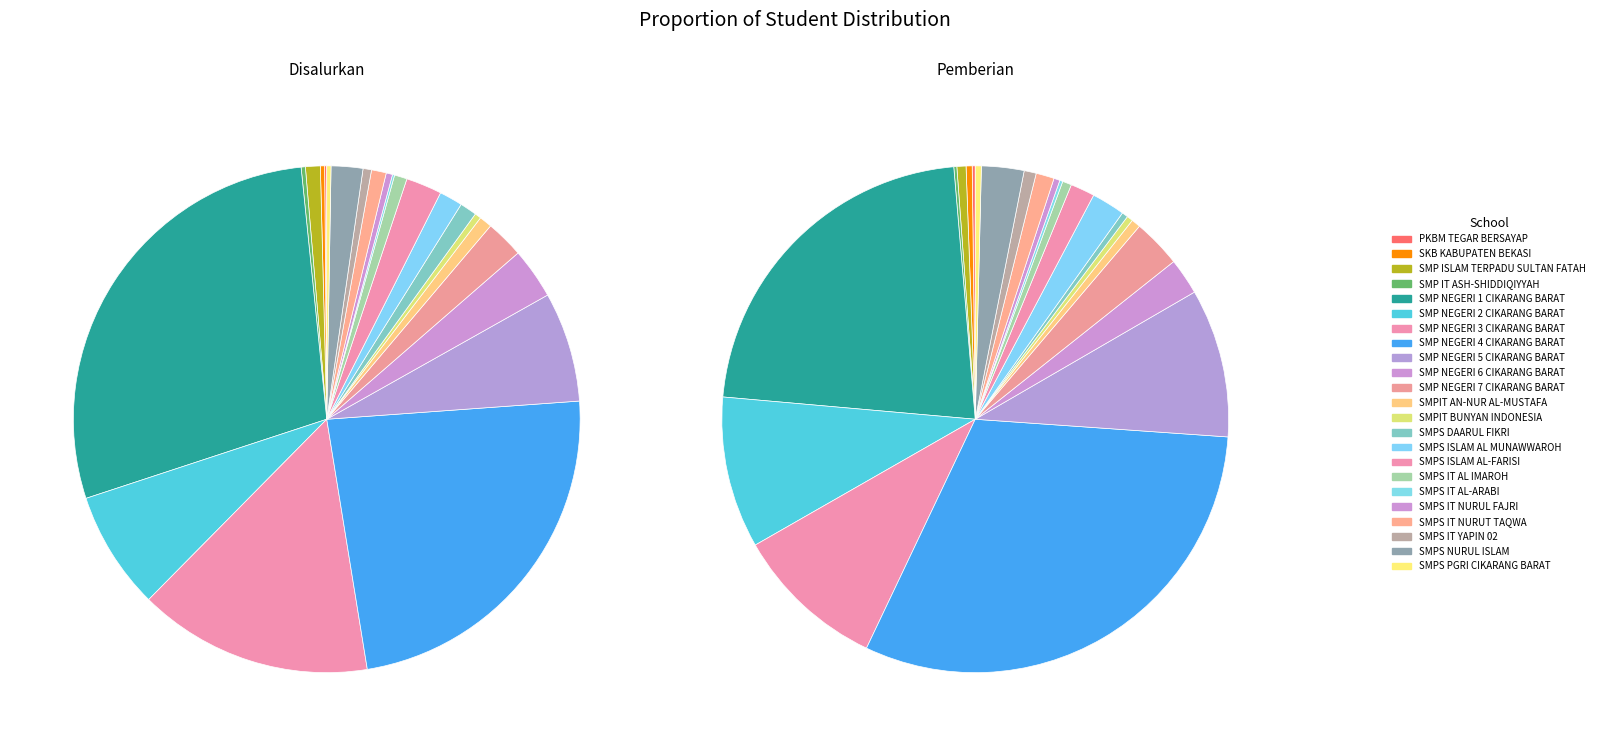

Rank the series by their maximum value, from lowest to highest.

Pemberian, Disalurkan